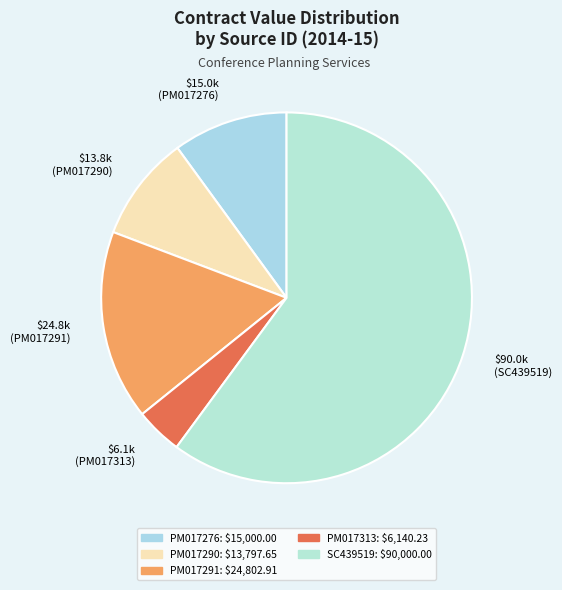

Is PM017291 the majority of the pie?

No